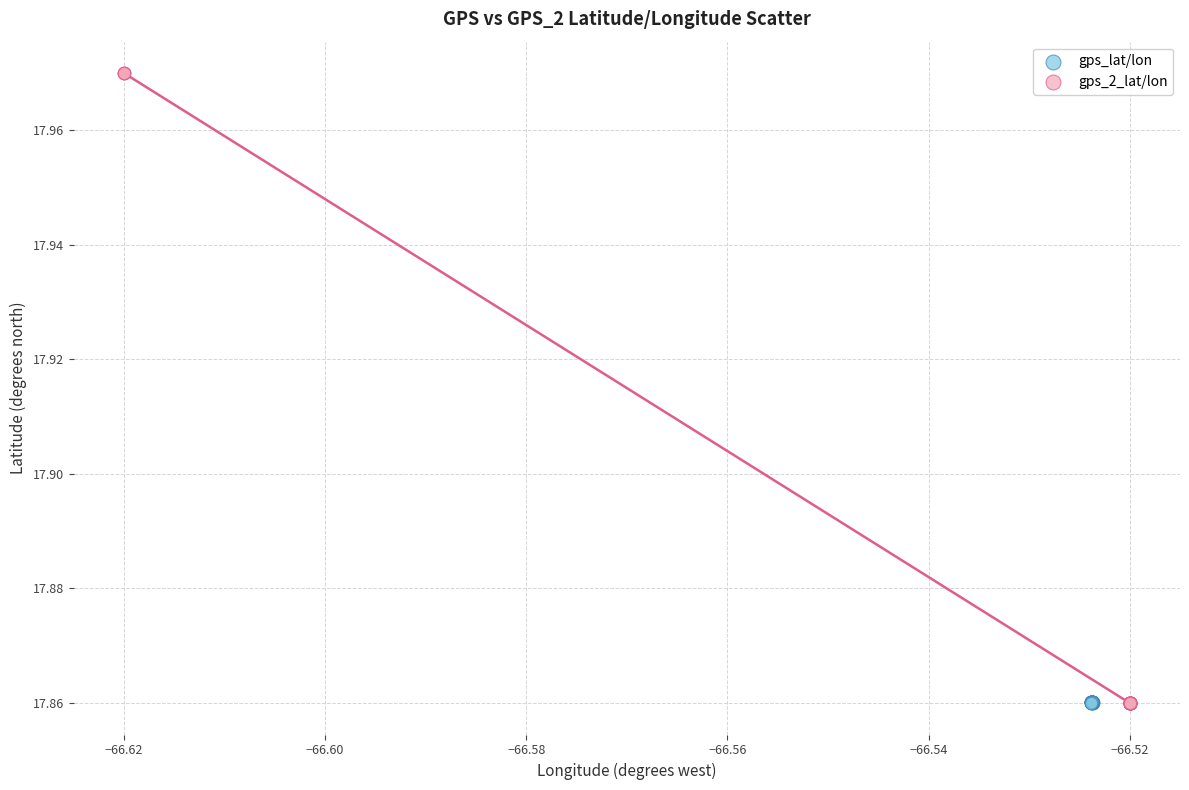

Which series has the largest Y range (max minus min)?

gps_2_lat/lon